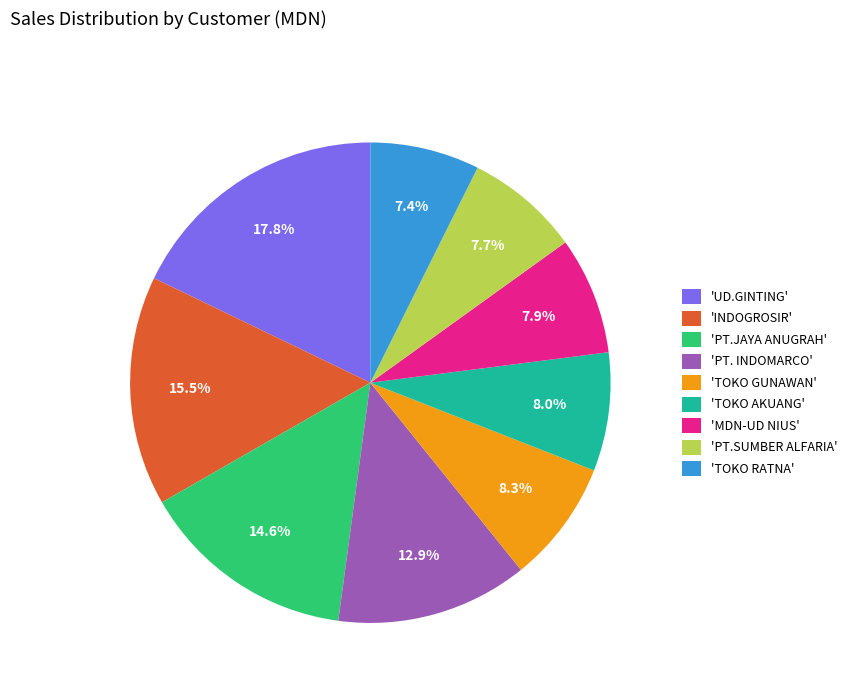

What is the ratio of the value at 'UD.GINTING' to the value at 'PT. INDOMARCO'?

1.4